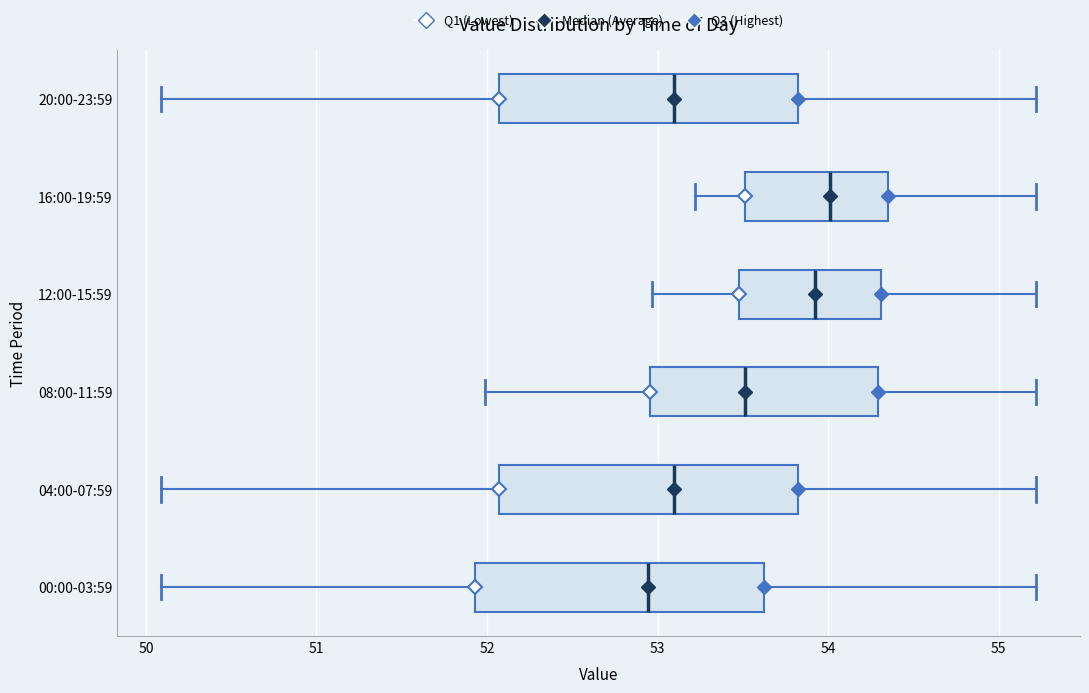

Reading bottom to top, read every box against the x-axis: the position of its median line, the range the box covers, and the ends of its whiskers. The values are not printed on the chart, so give them approximately, as read against the axis.

00:00-03:59: median 52.9, box 51.9 to 53.6, whiskers 50.1 to 55.2
04:00-07:59: median 53.1, box 52.1 to 53.8, whiskers 50.1 to 55.2
08:00-11:59: median 53.5, box 53.0 to 54.3, whiskers 52.0 to 55.2
12:00-15:59: median 53.9, box 53.5 to 54.3, whiskers 53.0 to 55.2
16:00-19:59: median 54.0, box 53.5 to 54.4, whiskers 53.2 to 55.2
20:00-23:59: median 53.1, box 52.1 to 53.8, whiskers 50.1 to 55.2